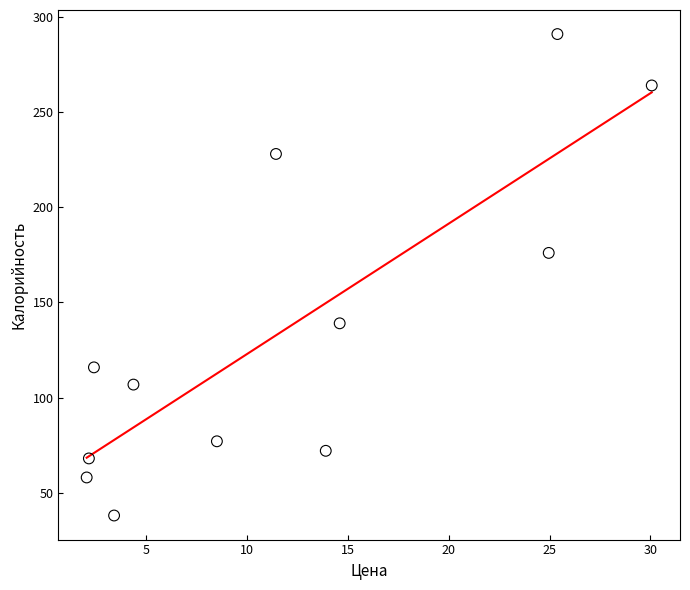

What is the range of Y values (max minus min)?

253.0